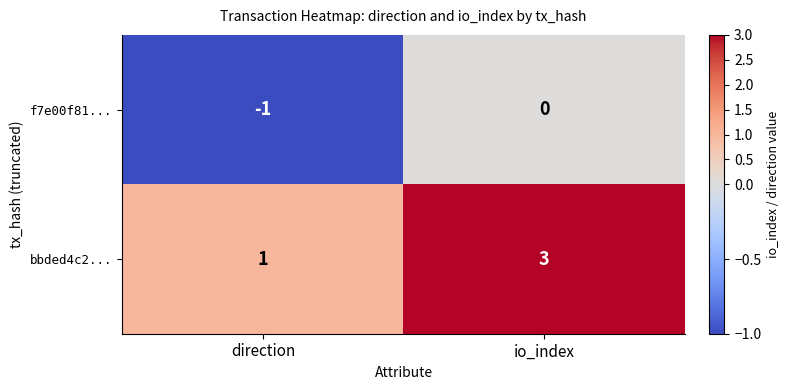

How many data points does each series have?

2